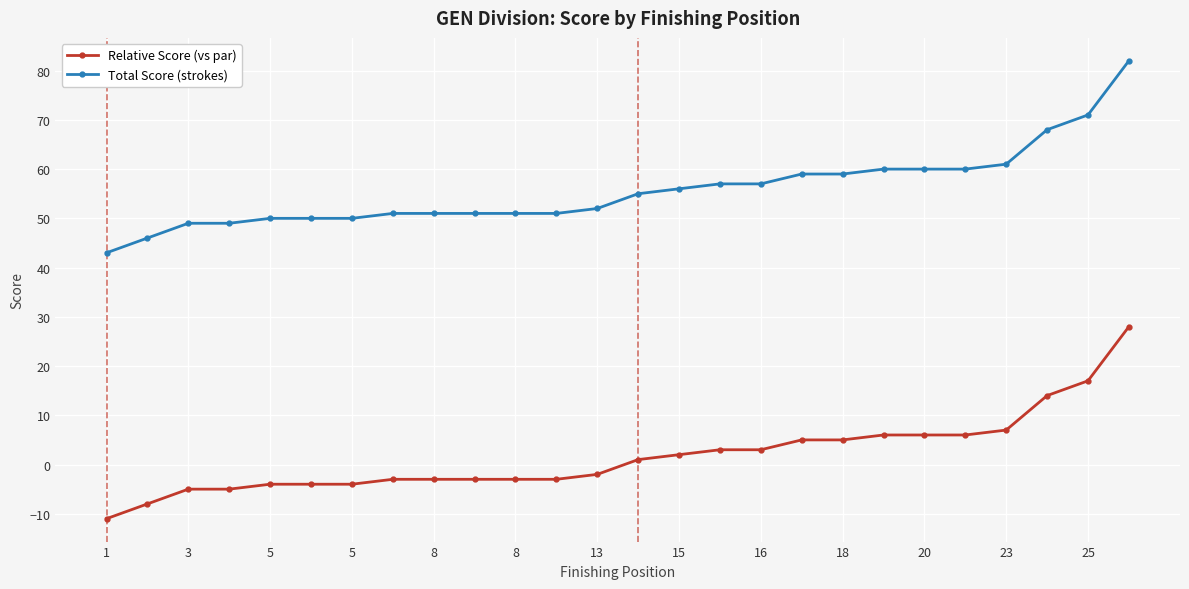

What is the difference between the maximum and second lowest values in the Total Score (strokes) series?

36